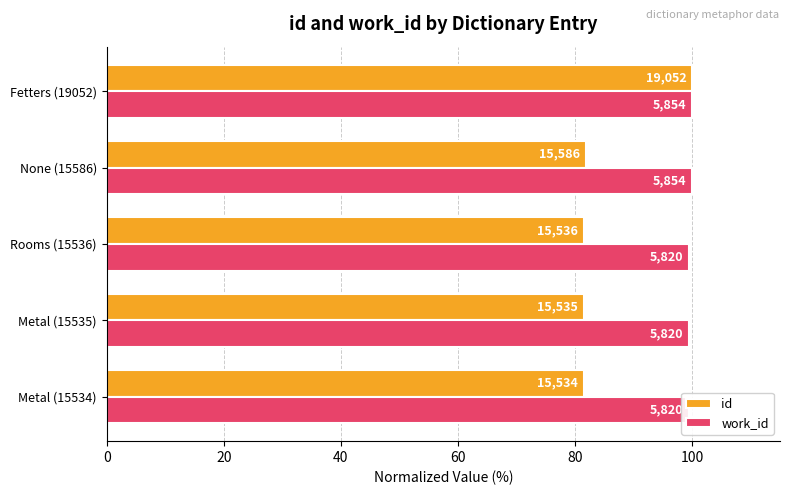

How many bars are there in each group?

2